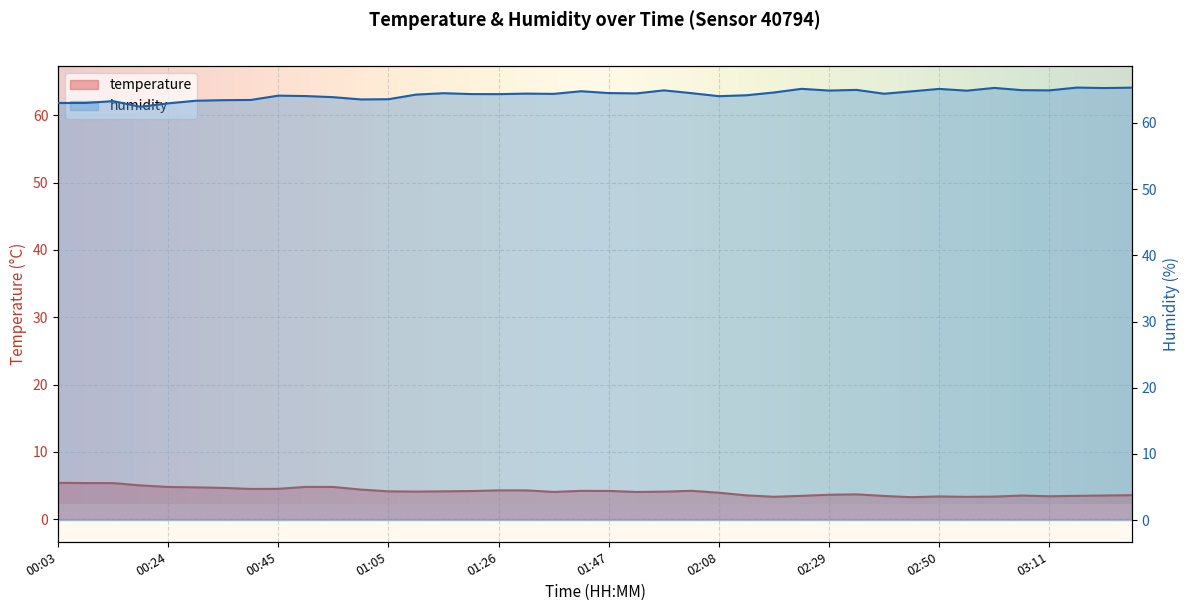

The humidity series shows 64.5 at 01:47. True or false?

True